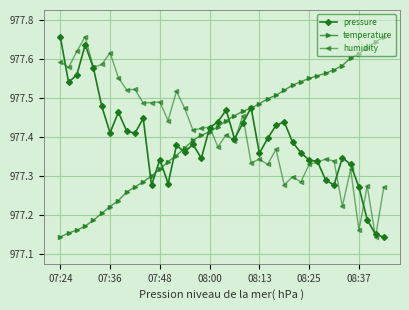

Reading left to right, list all the values displayed in this chart.

pressure: 97770.7	97757.0	97759.3	97768.2	97761.3	97749.8	97741.9	97748.0	97742.5	97741.8	97746.2	97726.1	97733.9	97726.7	97738.1	97736.1	97738.4	97734.2	97743.4	97745.2	97748.7	97740.1	97744.8	97749.4	97735.8	97740.2	97744.1	97745.2	97739.1	97735.9	97733.7	97733.3	97727.7	97726.2	97734.4	97732.4	97725.6	97715.8	97711.4	97710.6
temperature: 97710.6	97711.9	97712.7	97713.9	97715.7	97717.8	97719.8	97721.6	97724.1	97725.6	97727.2	97729.0	97731.0	97733.3	97735.1	97737.4	97739.6	97741.2	97742.2	97743.7	97745.5	97747.0	97748.3	97749.3	97750.6	97752.1	97753.1	97754.7	97756.2	97757.2	97758.2	97759.0	97759.7	97760.8	97762.0	97764.3	97765.6	97767.4	97769.2	97770.7
humidity: 97763.2	97761.5	97766.3	97770.7	97761.5	97762.4	97765.9	97758.4	97754.8	97754.9	97750.8	97751.0	97751.1	97745.6	97754.3	97749.2	97742.6	97743.2	97743.7	97737.7	97741.3	97739.4	97747.0	97732.8	97734.0	97732.4	97736.9	97726.3	97728.8	97727.1	97732.4	97733.1	97734.0	97733.4	97719.8	97730.9	97712.7	97726.0	97710.6	97725.7